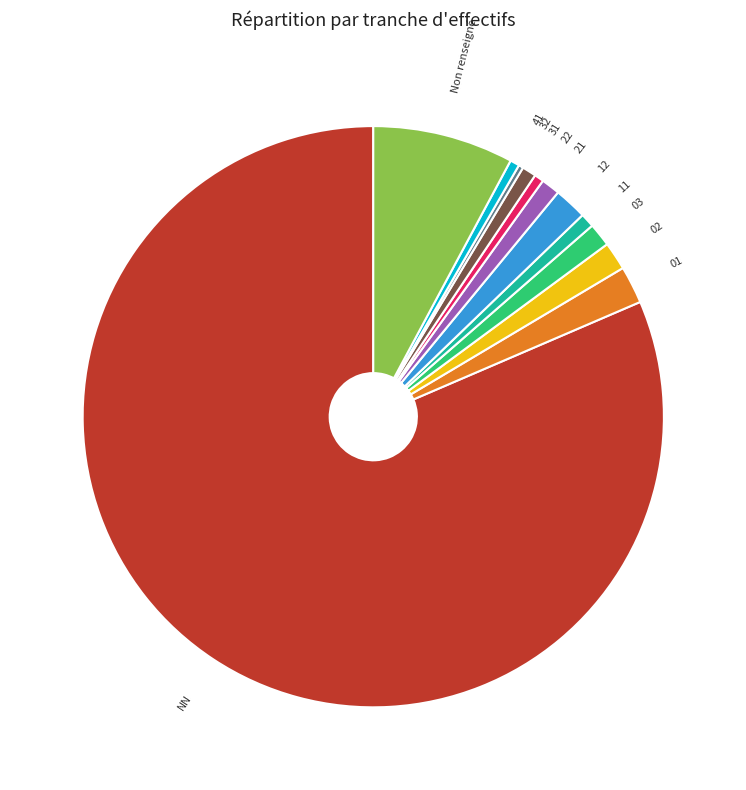

Combined, do 22 and 21 account for over 50%?

No